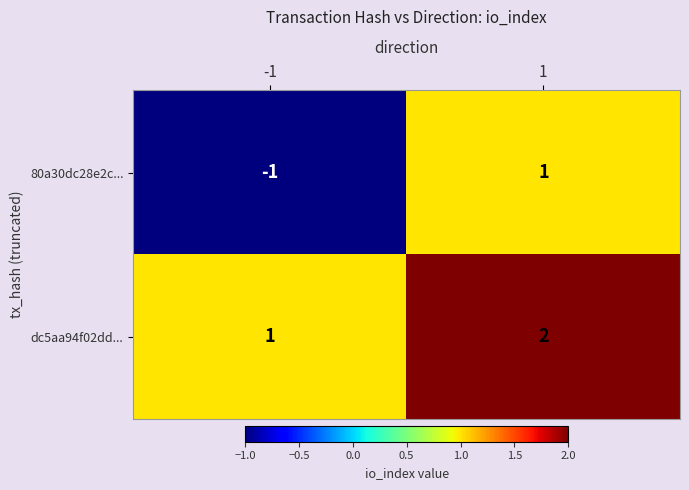

Between -1 and 1, which series saw the biggest shift?

80a30dc28e2c...